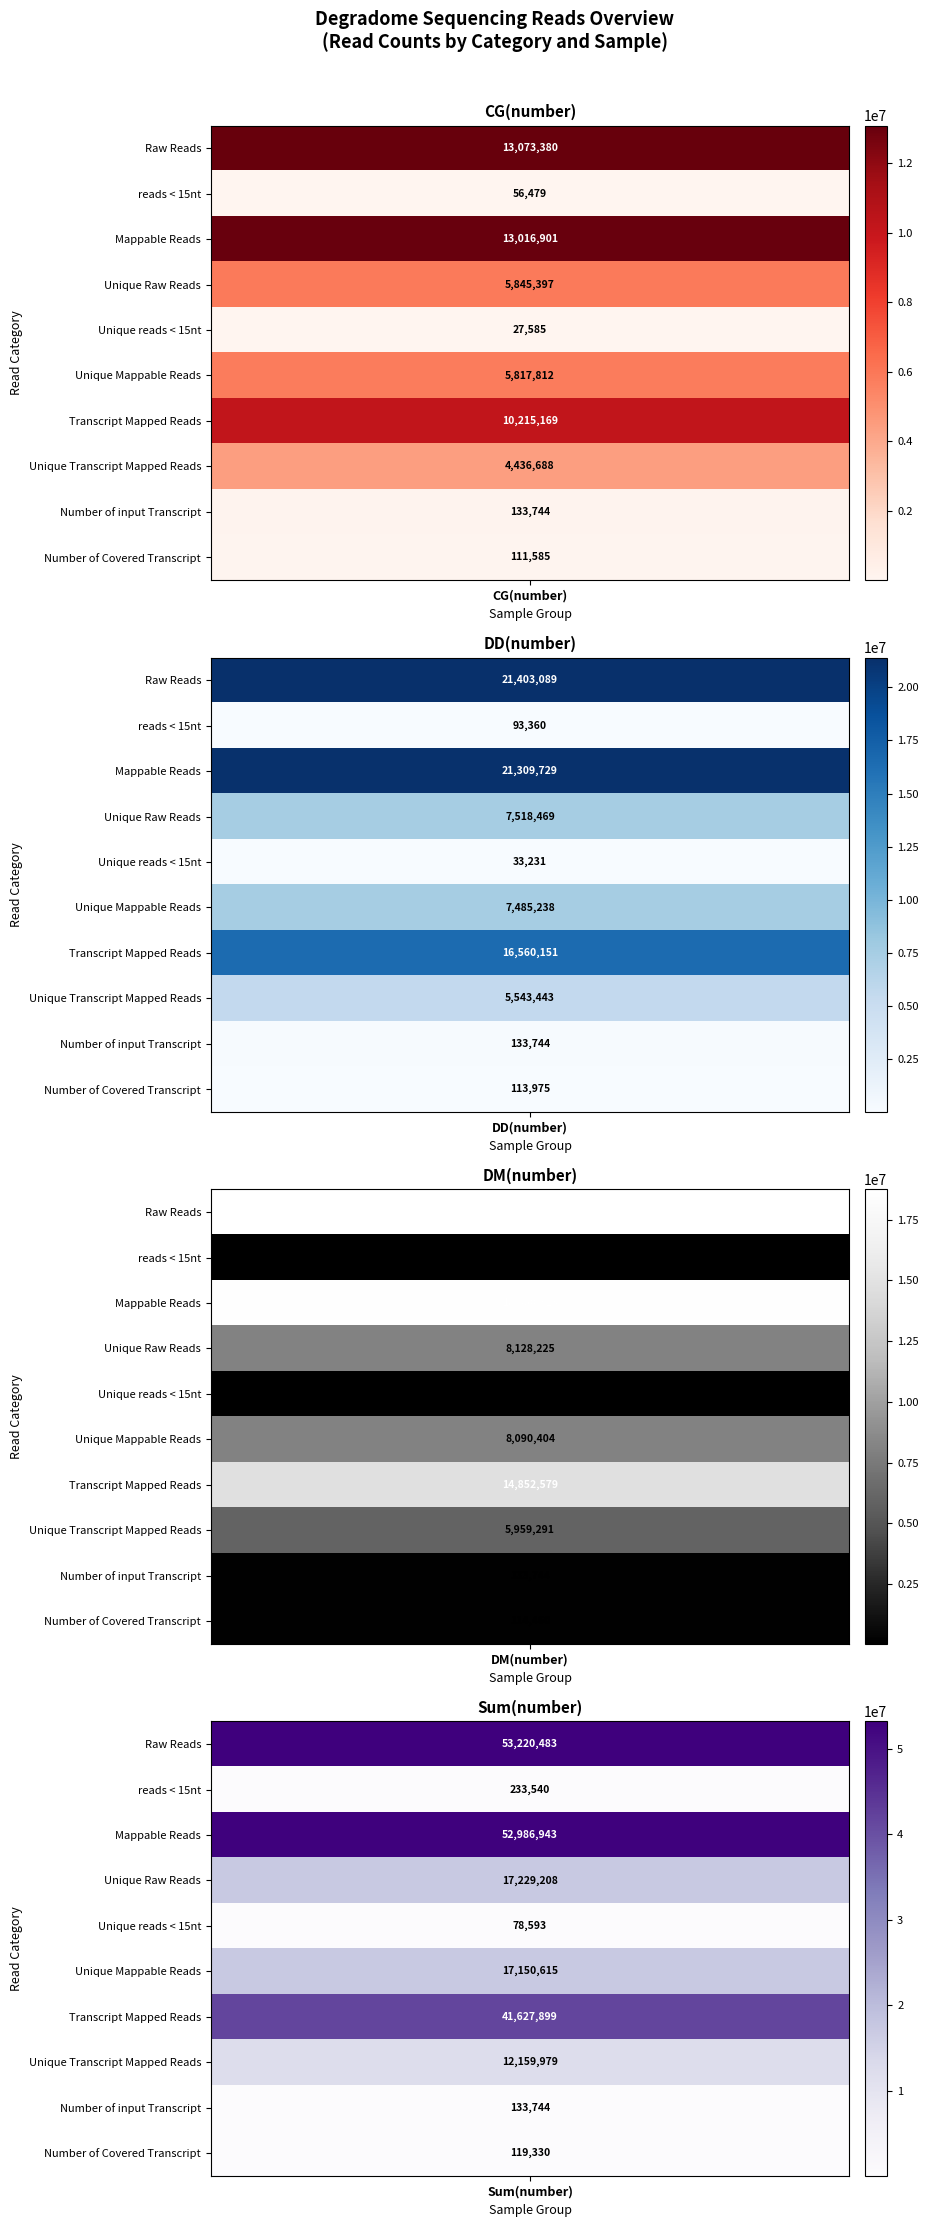

Is it true that Sum(number) equals 17229208 at 3?

True